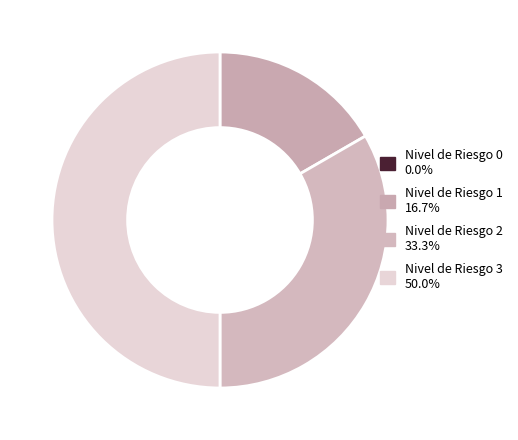

Combined, what portion of the pie is Nivel de Riesgo 0 and Nivel de Riesgo 1?

16.7%